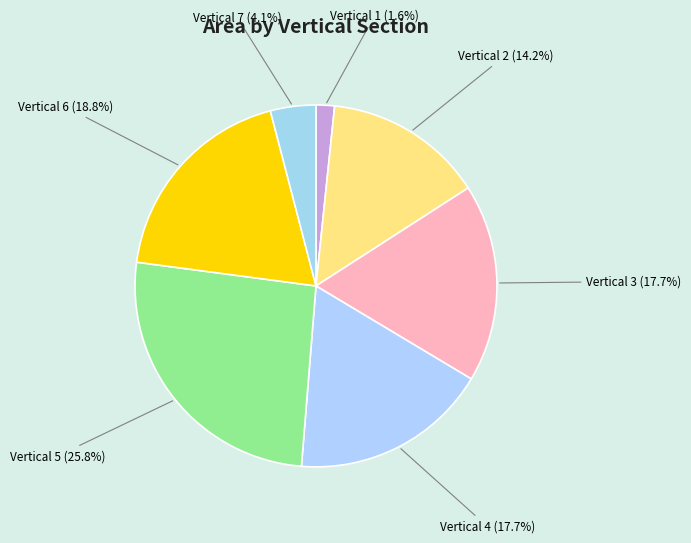

Is there any slice that represents more than half of the pie?

No